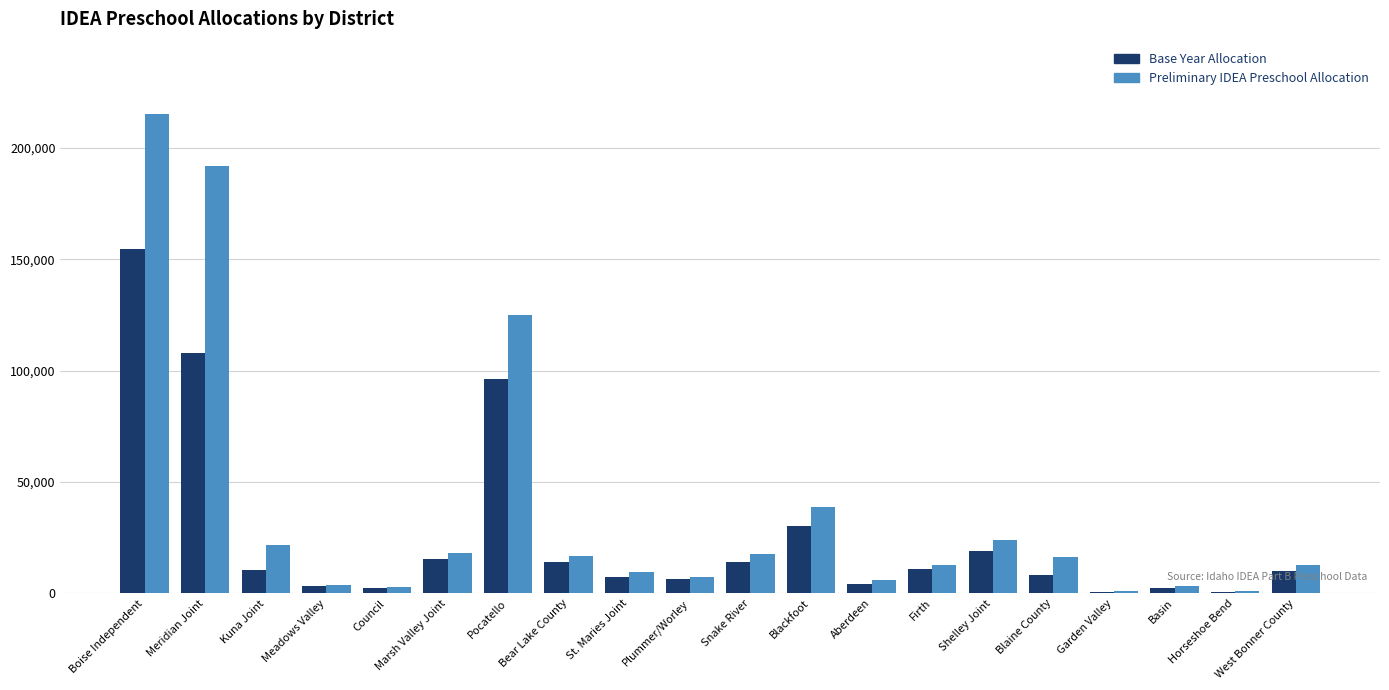

Is it true that Base Year Allocation equals 8291 at Blaine County?

True